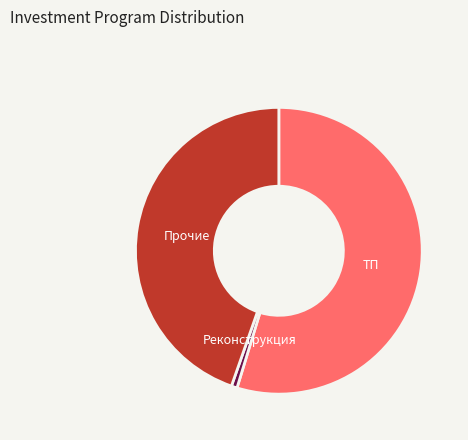

Is there any slice that represents more than half of the pie?

Yes